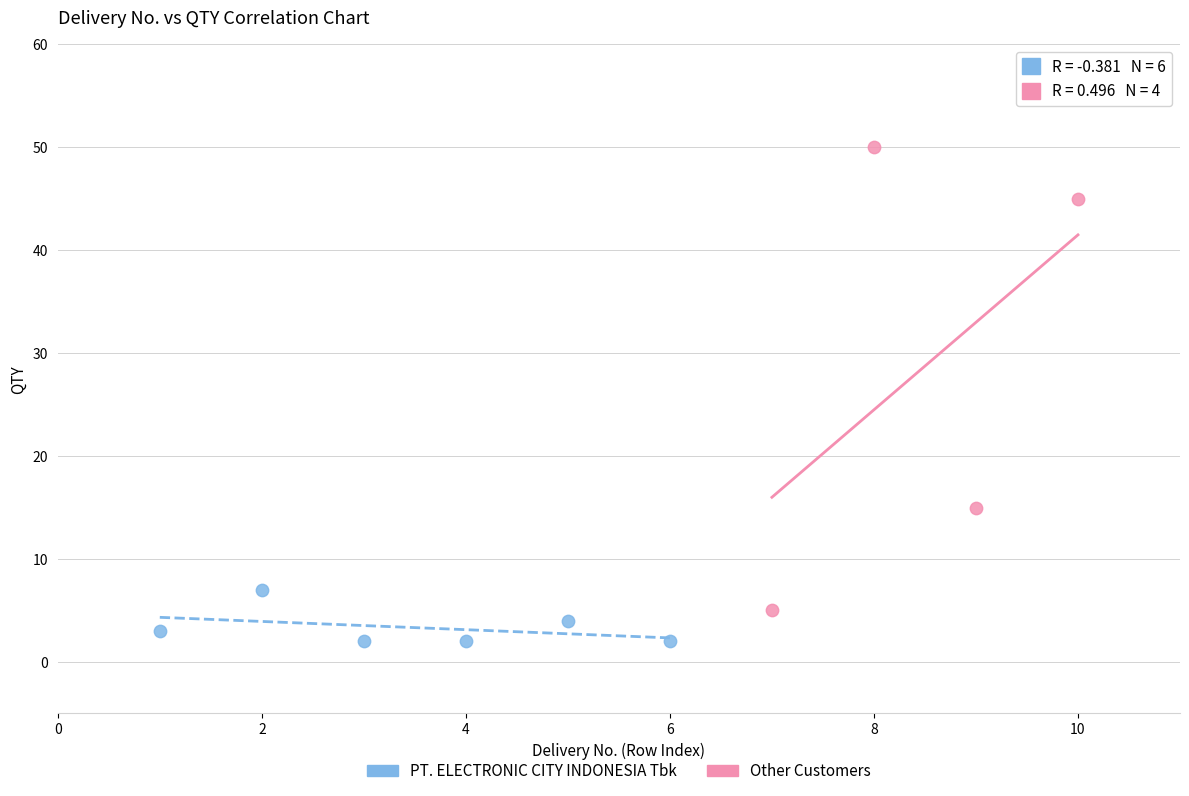

Which series reaches the maximum Y coordinate?

Other Customers